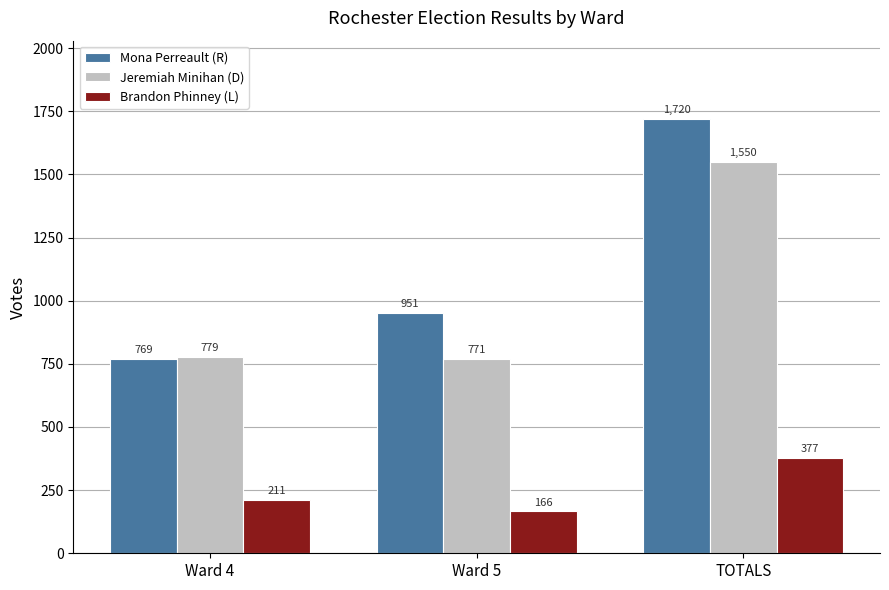

What is the label of the 3rd bar from the right?

Ward 4